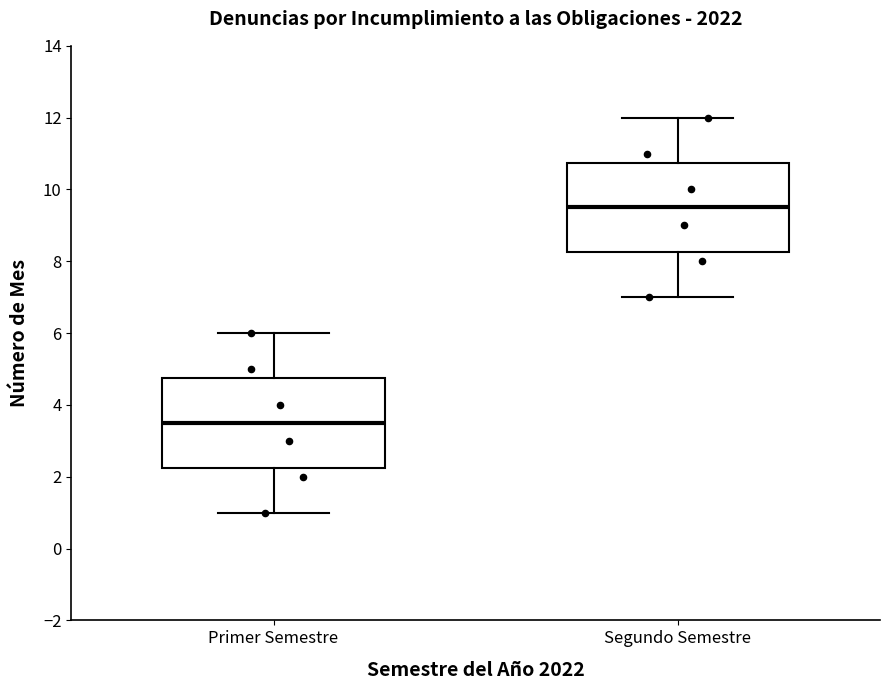

Which box has the highest median line?

Segundo Semestre